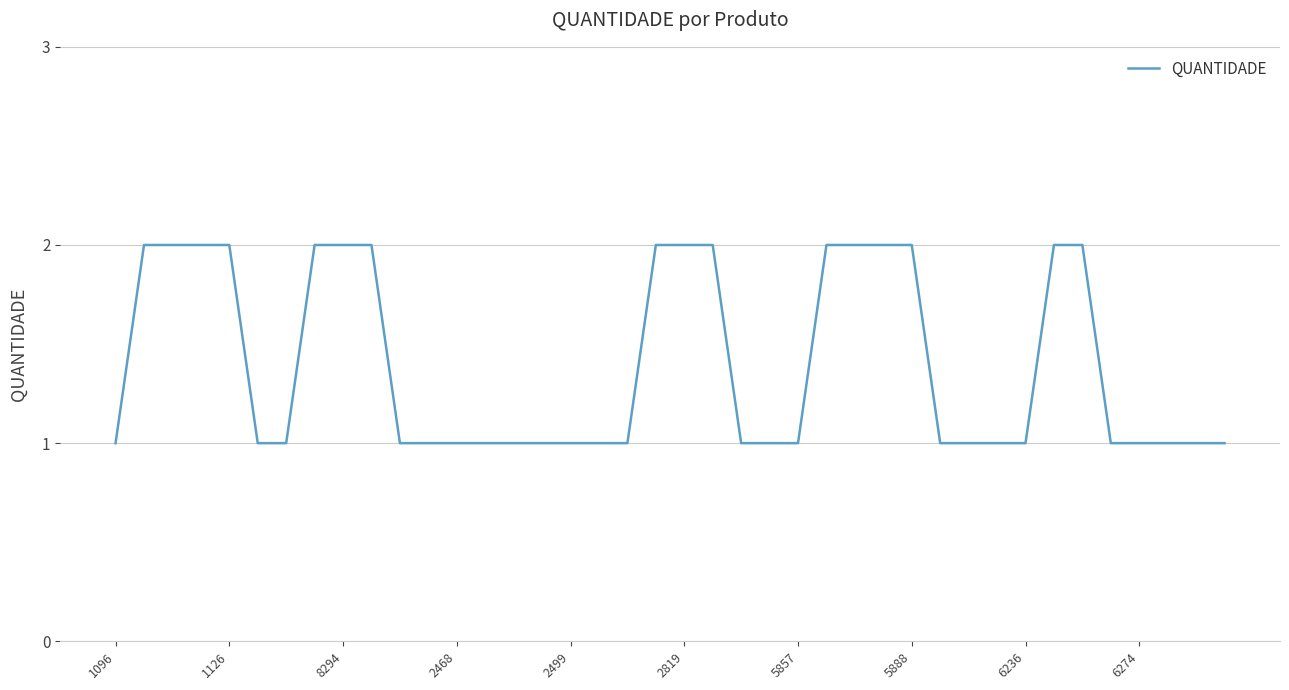

Reading left to right, extract all data points from this chart.

1	2	2	2	2	1	1	2	2	2	1	1	1	1	1	1	1	1	1	2	2	2	1	1	1	2	2	2	2	1	1	1	1	2	2	1	1	1	1	1